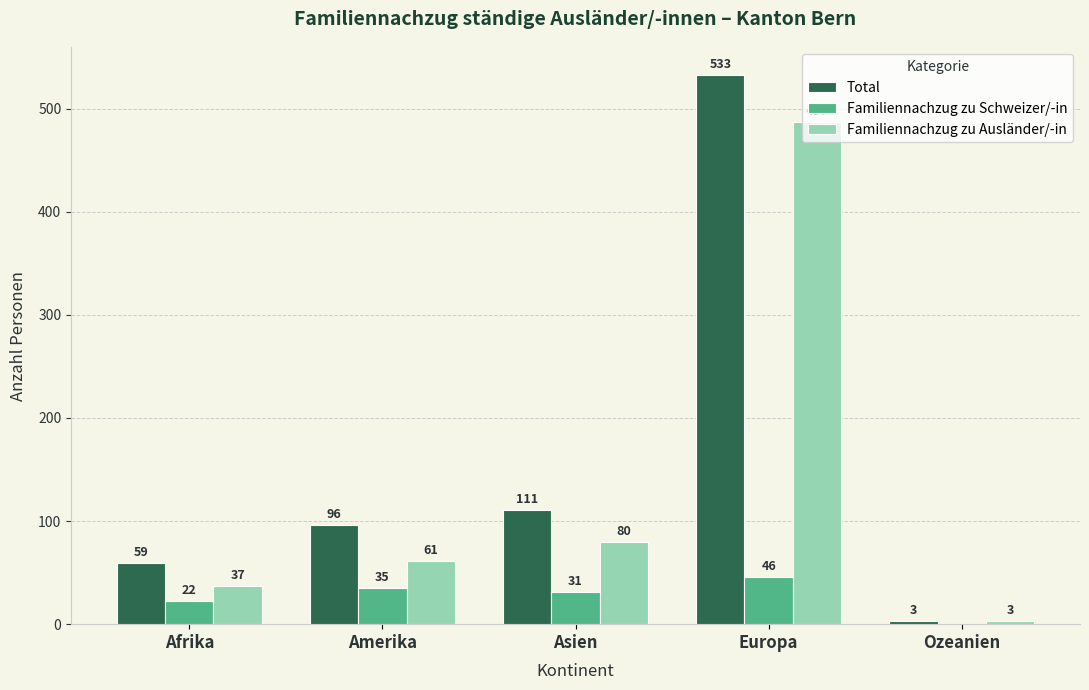

What is the total value across all series at Amerika?

192